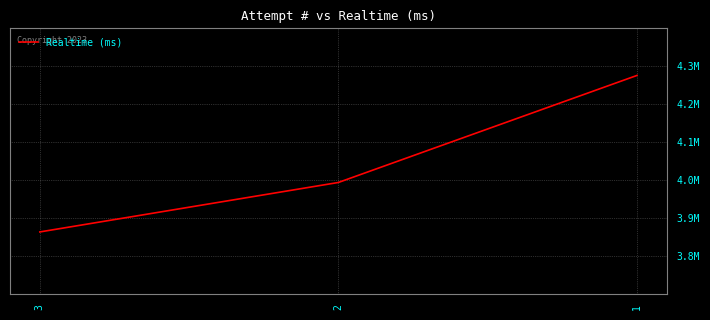

Where does the data first go above 3994484?

1